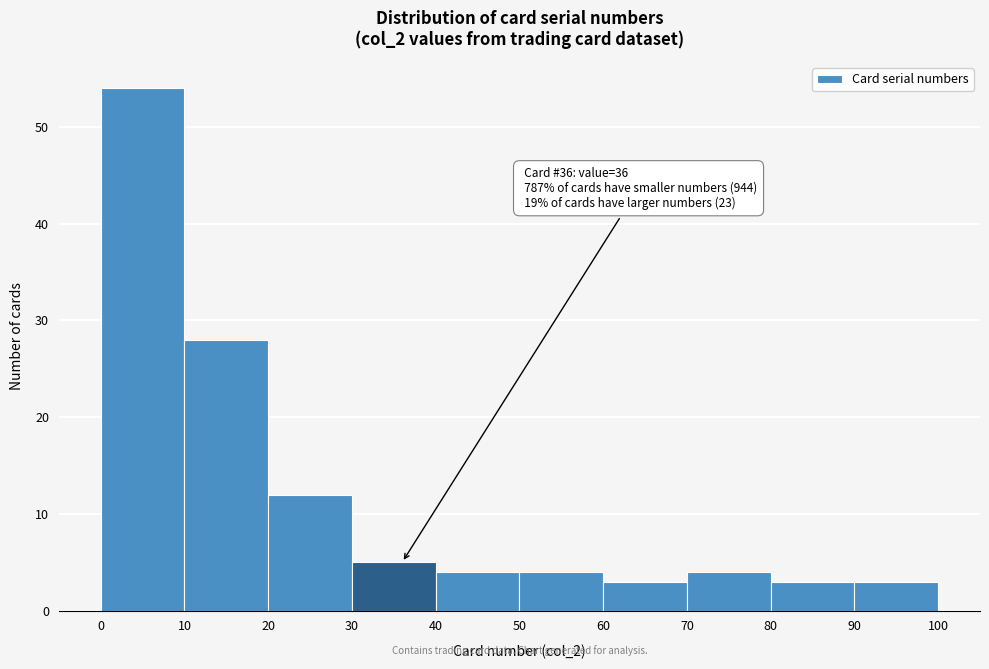

Which range on the x-axis has the tallest bar?

0 to 10